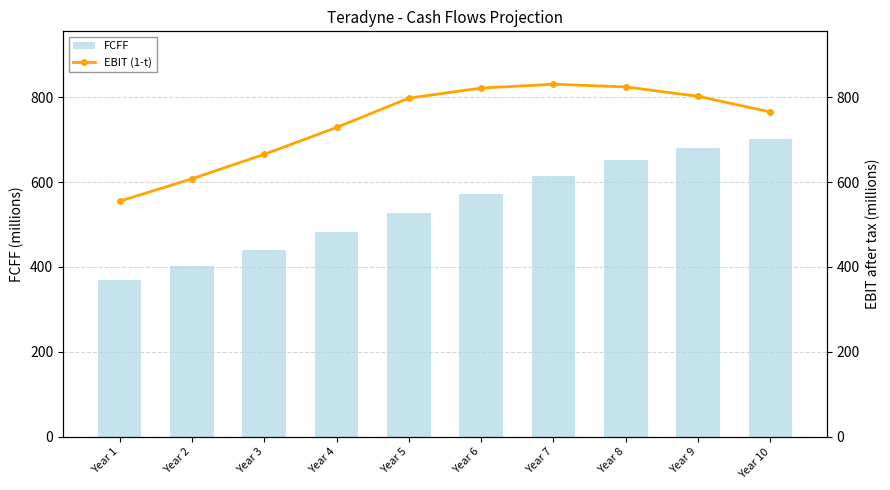

What is the difference between the EBIT (1-t) values at Year 1 and Year 9?

247.1